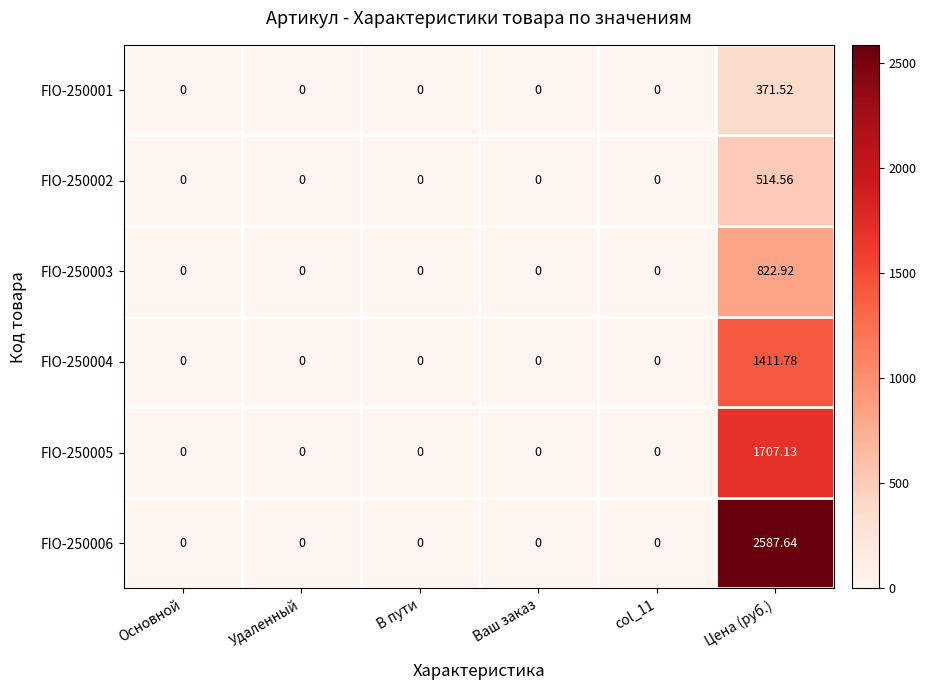

At which category is the sum across all series the highest?

Цена (руб.)